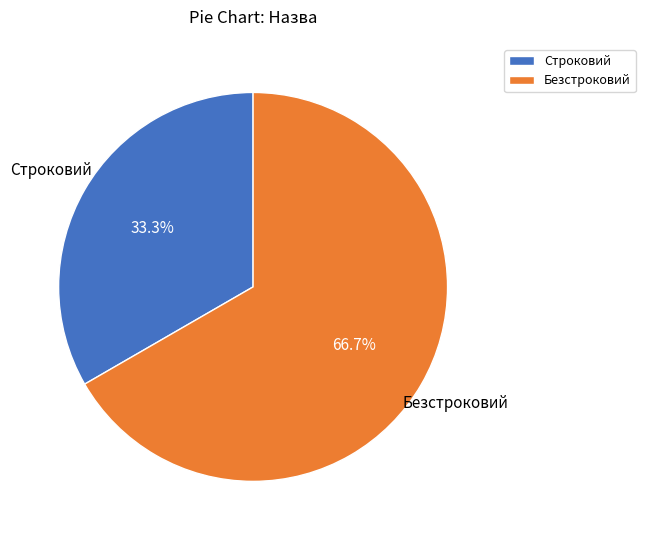

Combined, what portion of the pie is Строковий and Безстроковий?

100.0%